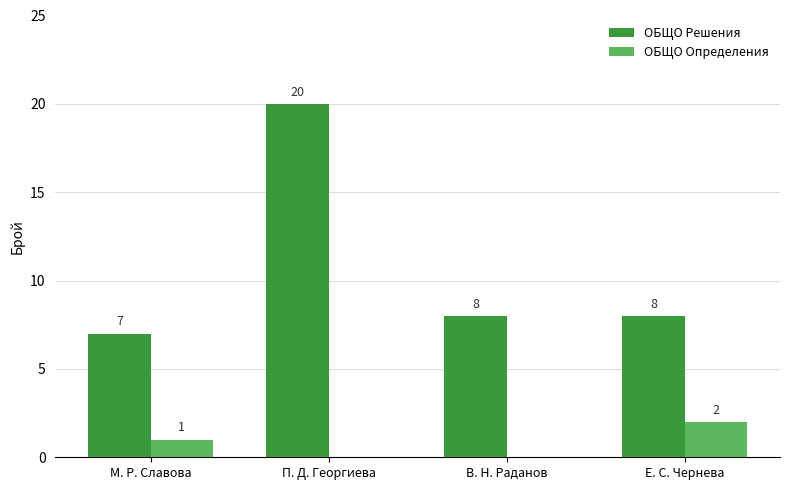

What is the highest value of the ОБЩО Решения series?

20